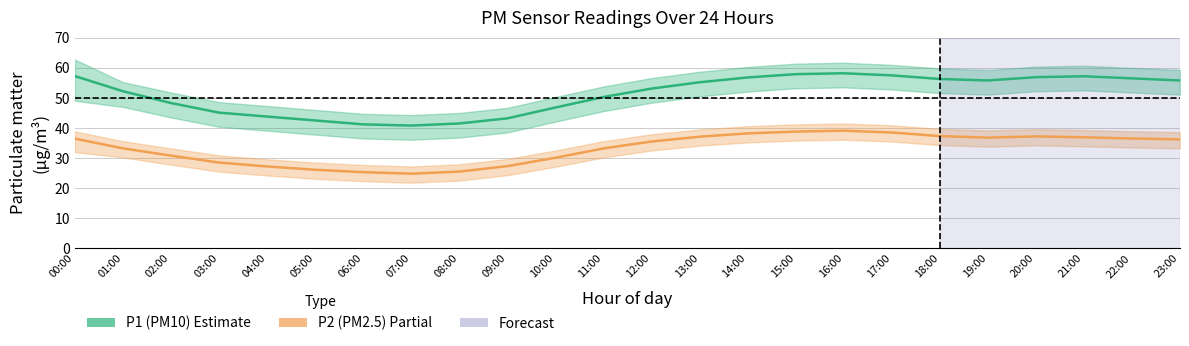

How many values in the P1 (PM10) series are below 55?

12